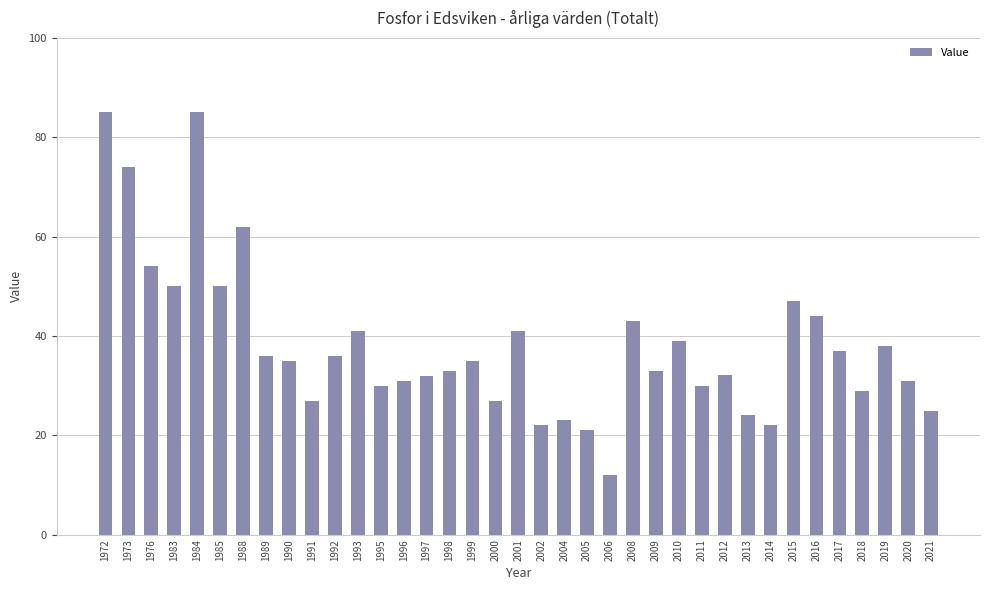

What is the value of the 7th bar from the left?

62.0